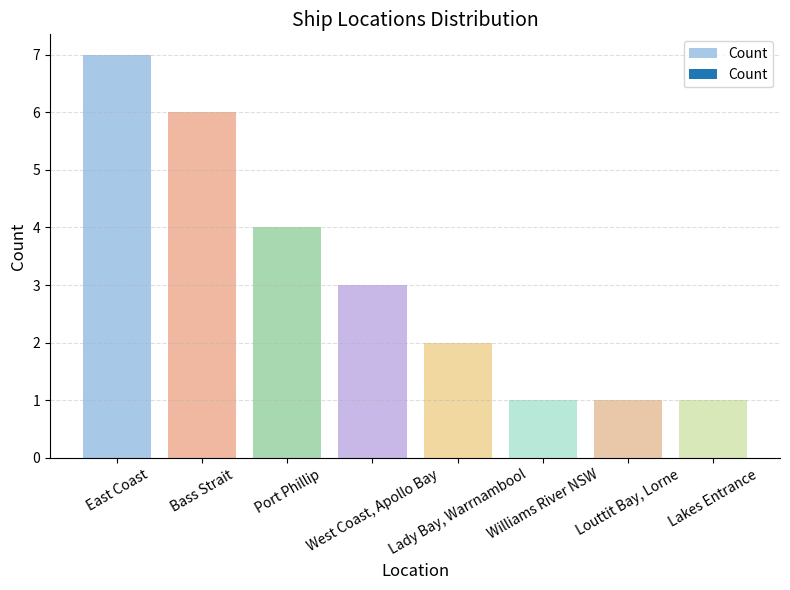

What is the sum of all values?

25